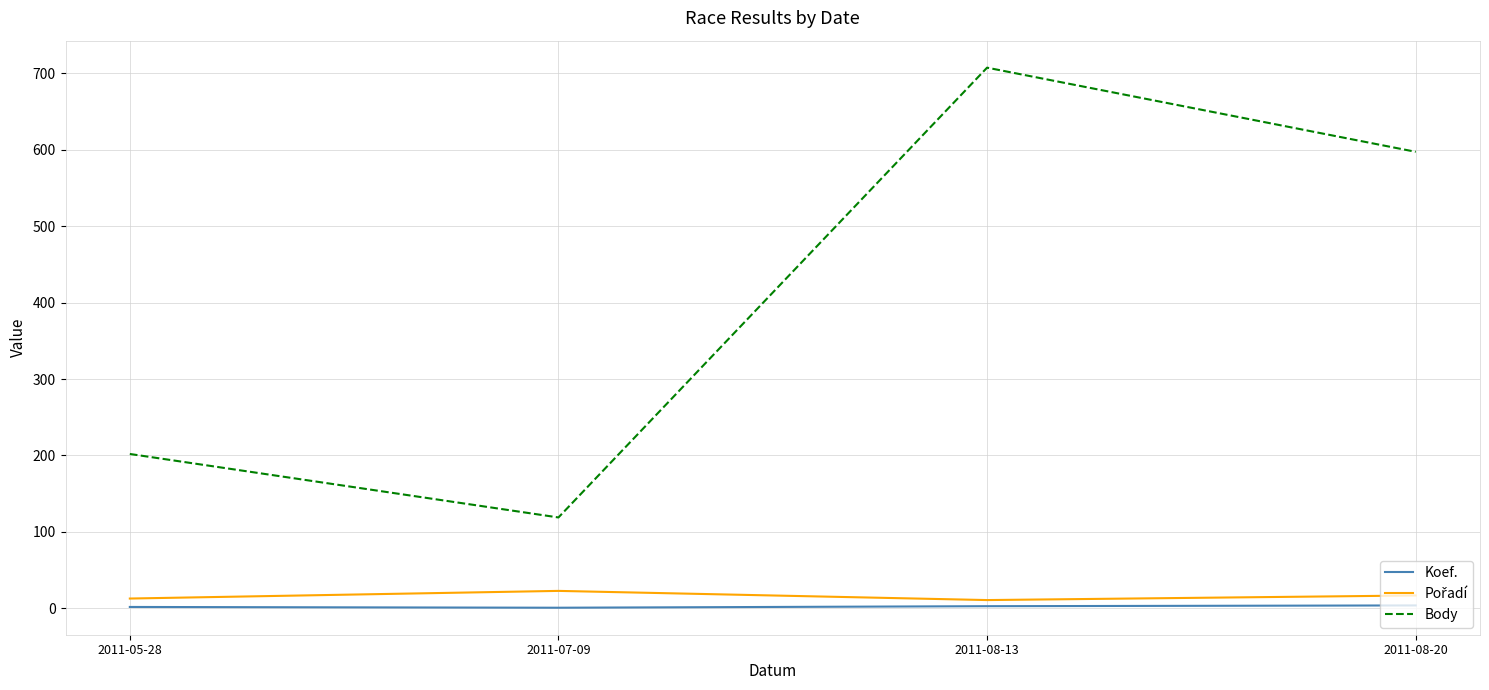

At which category does the chart reach its peak across all series?

2011-08-13